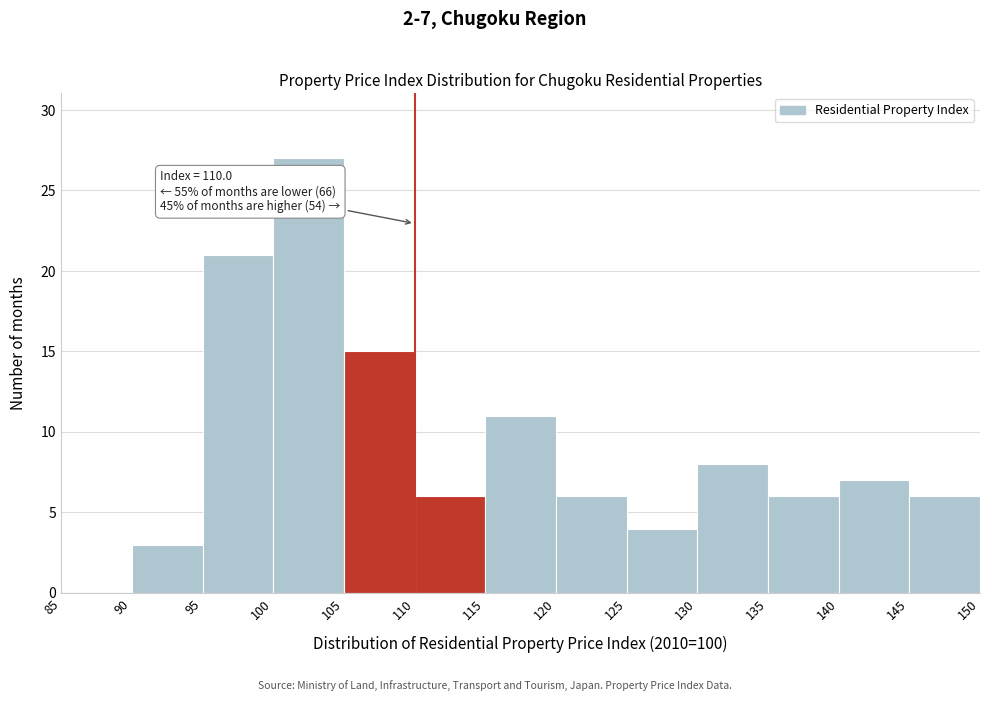

Over which range of the x-axis is the bar tallest?

100 to 105